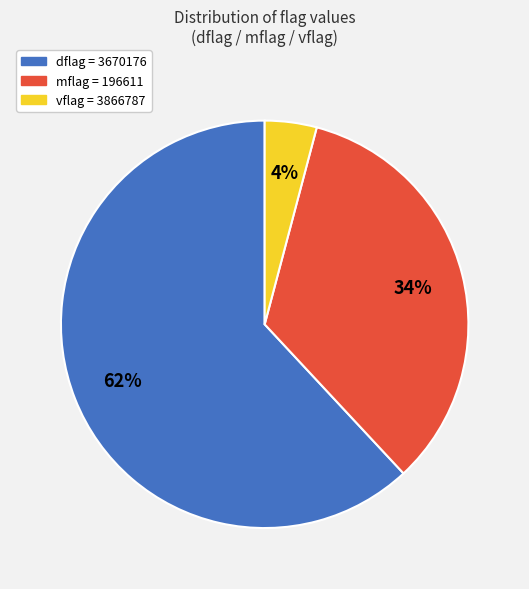

Is it true that dflag = 3670176 is 73% of the pie?

False